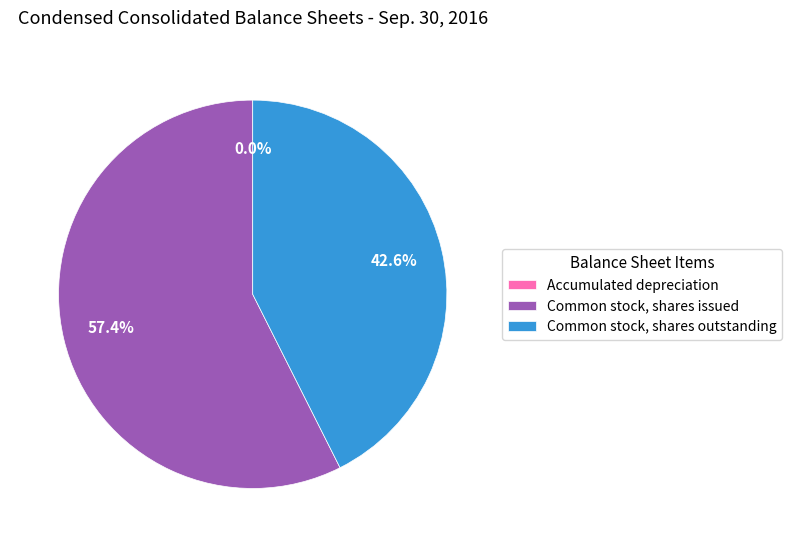

Is Common stock, shares outstanding the majority of the pie?

No